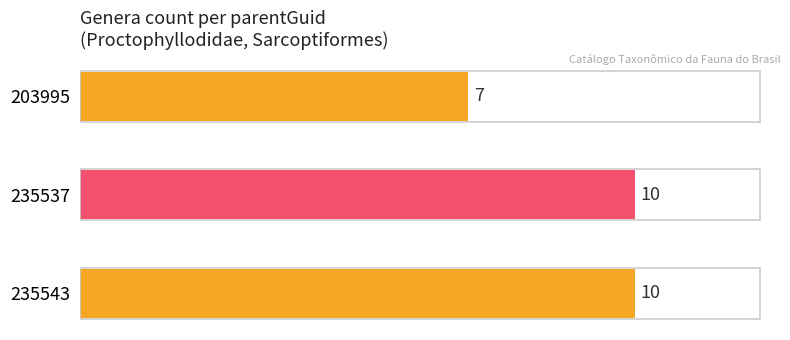

Is it true that the value at 203995 is 1?

False